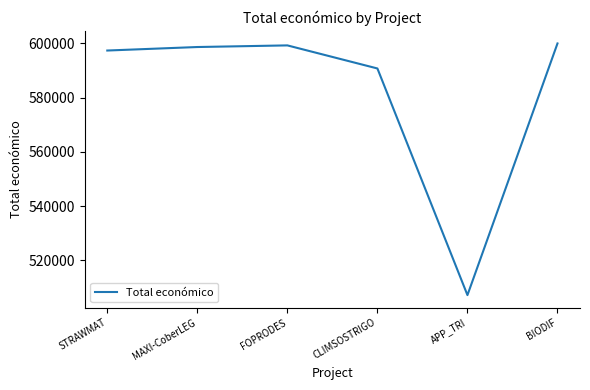

What is the approximate value at BIODIF, to the nearest 10?

599930